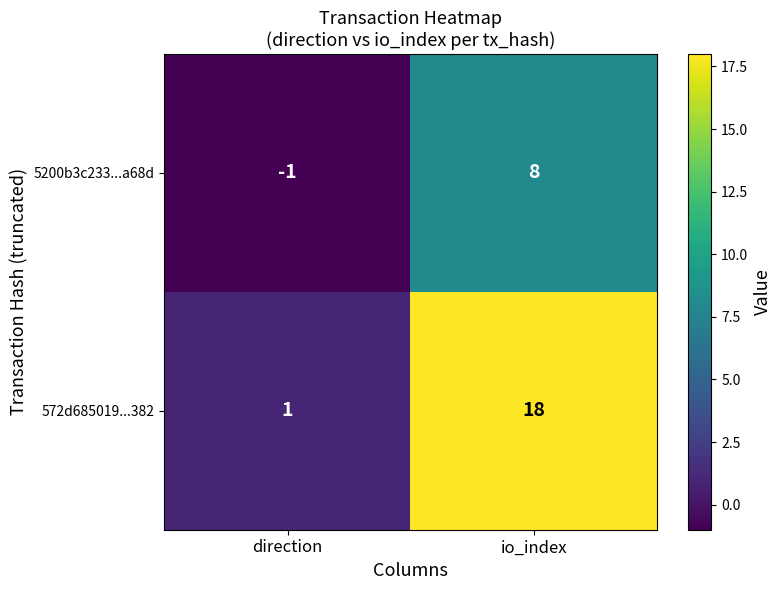

List the series in order of their peak value, lowest first.

5200b3c233...a68d, 572d685019...382